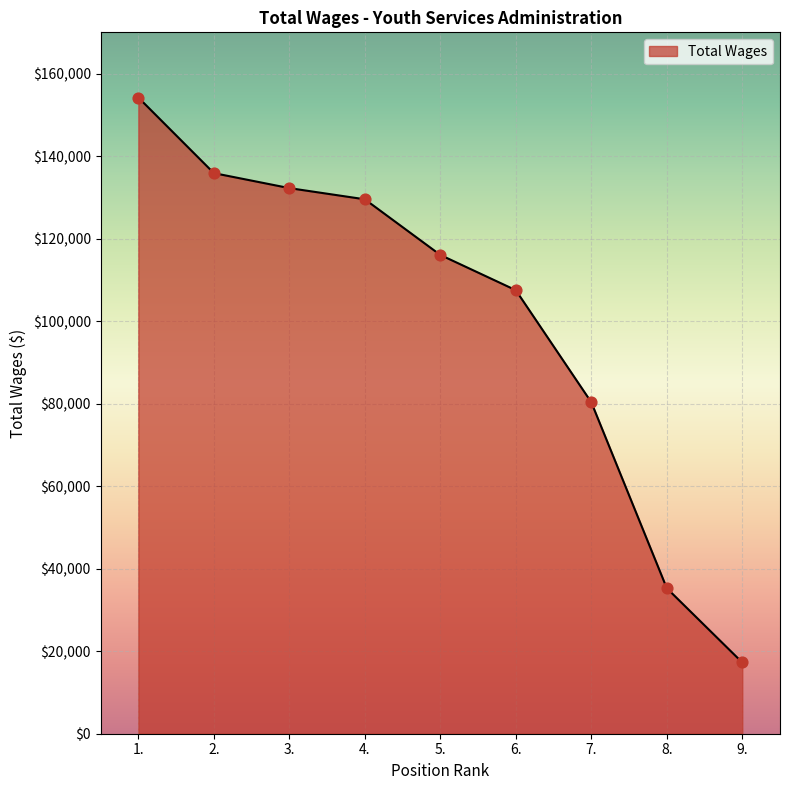

Approximately how many times larger is the value at 2. compared to 6.?

1.3